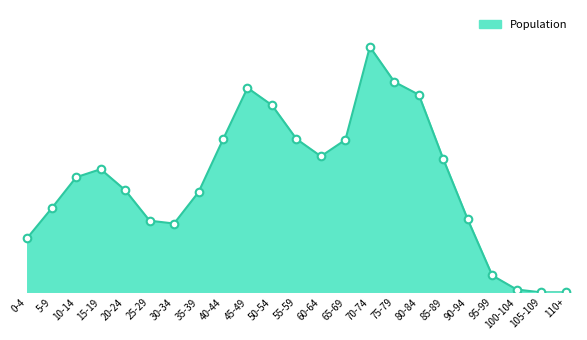

What is the ratio of the value at 90-94 to the value at 20-24?

0.7